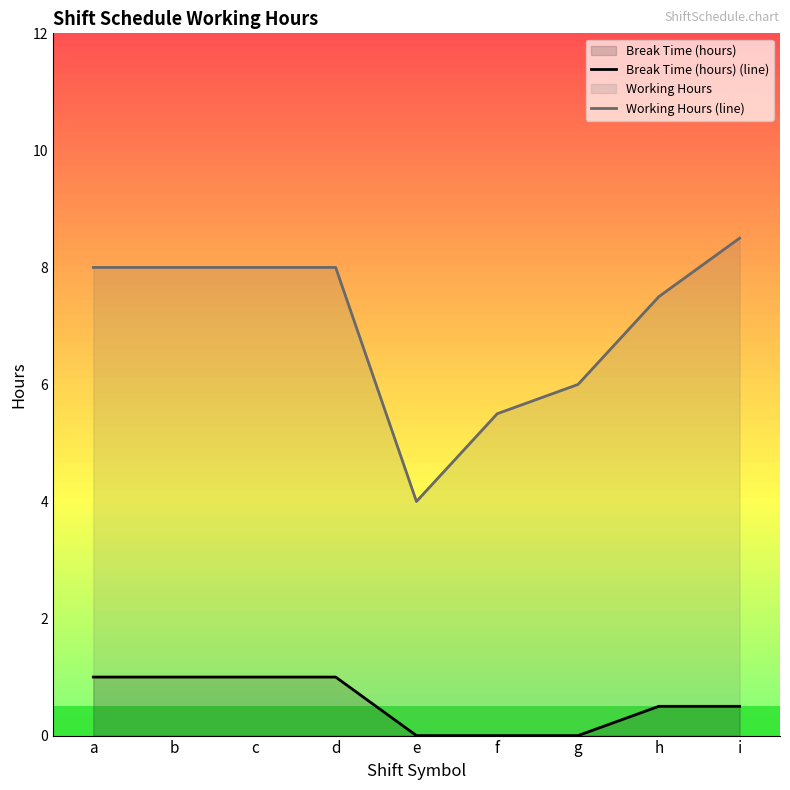

What is the difference between the Break Time (hours) (line) values at a and f?

1.0